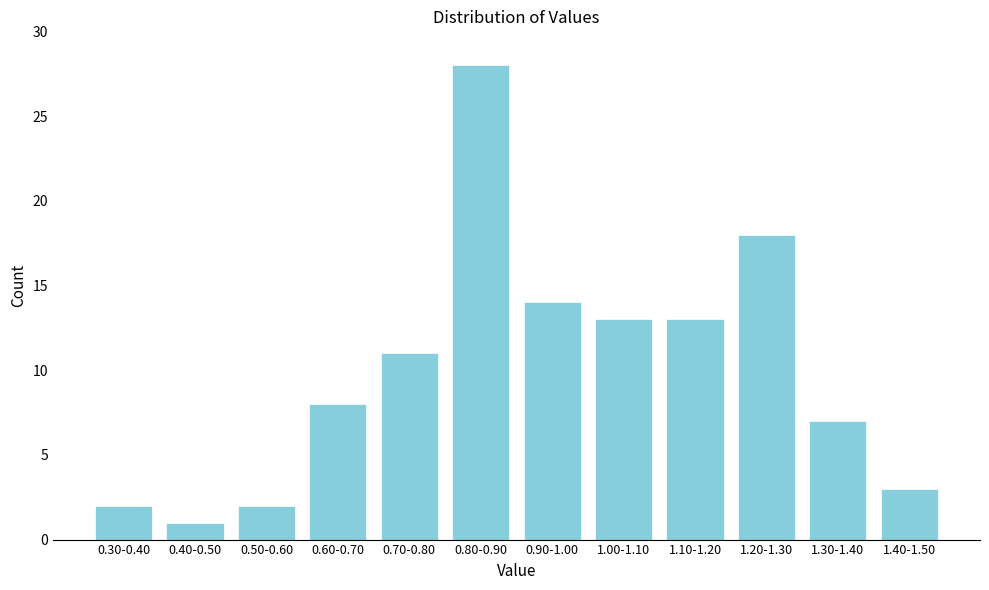

Reading right to left, extract all data points from this chart.

3	7	18	13	13	14	28	11	8	2	1	2